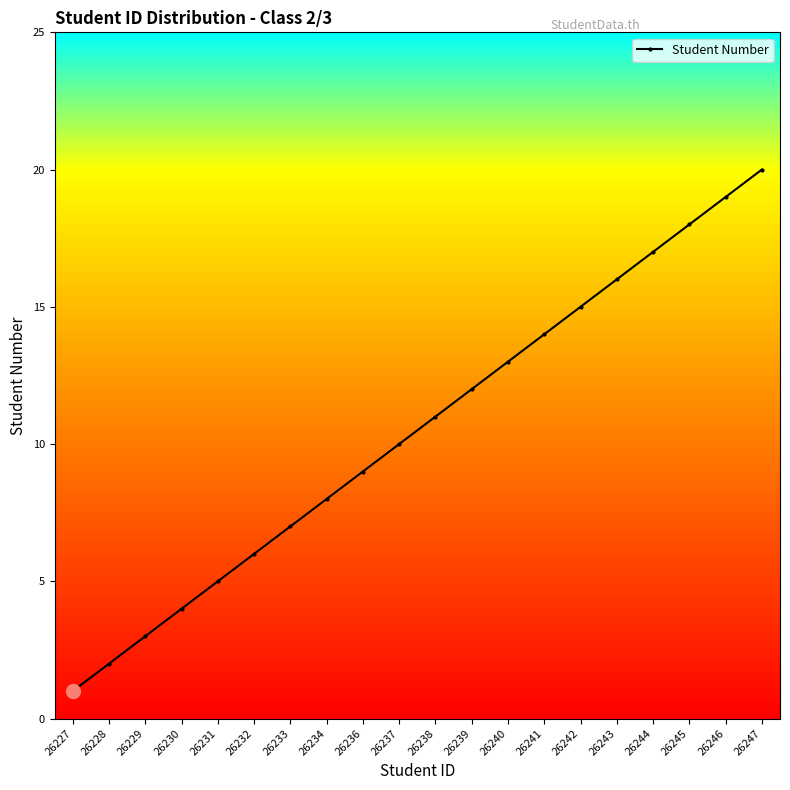

Which has a higher value, 26241 or 26239?

26241